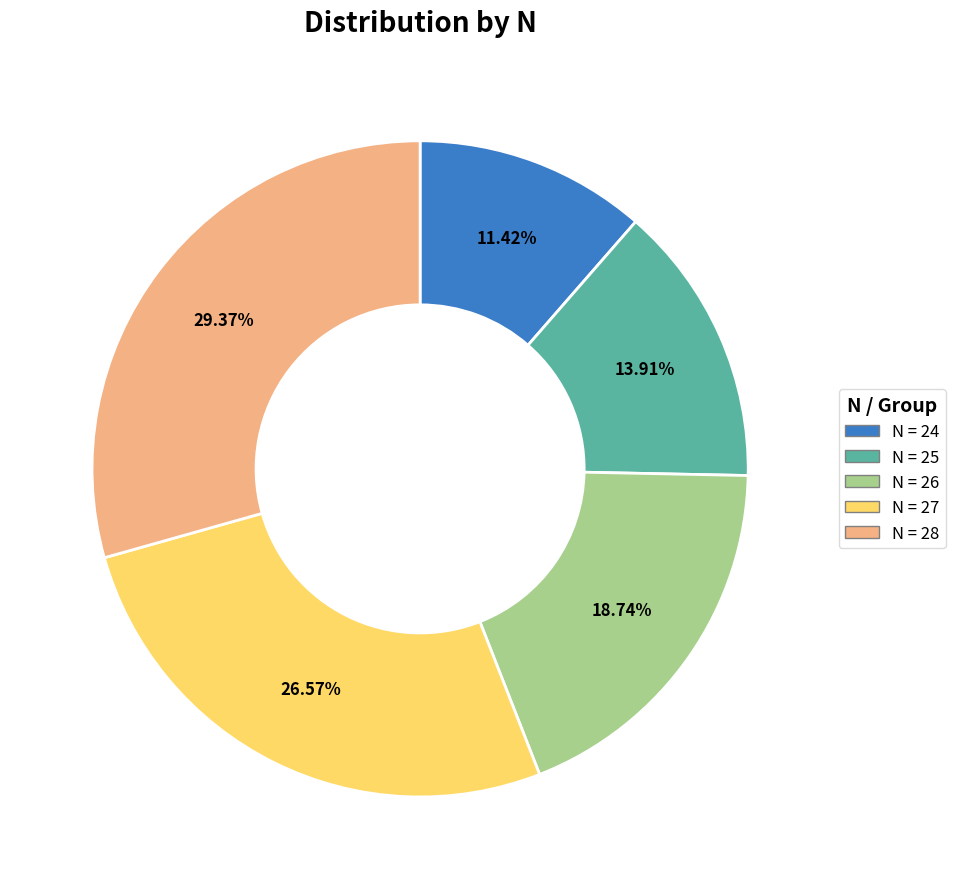

Is there a majority slice in this chart?

No